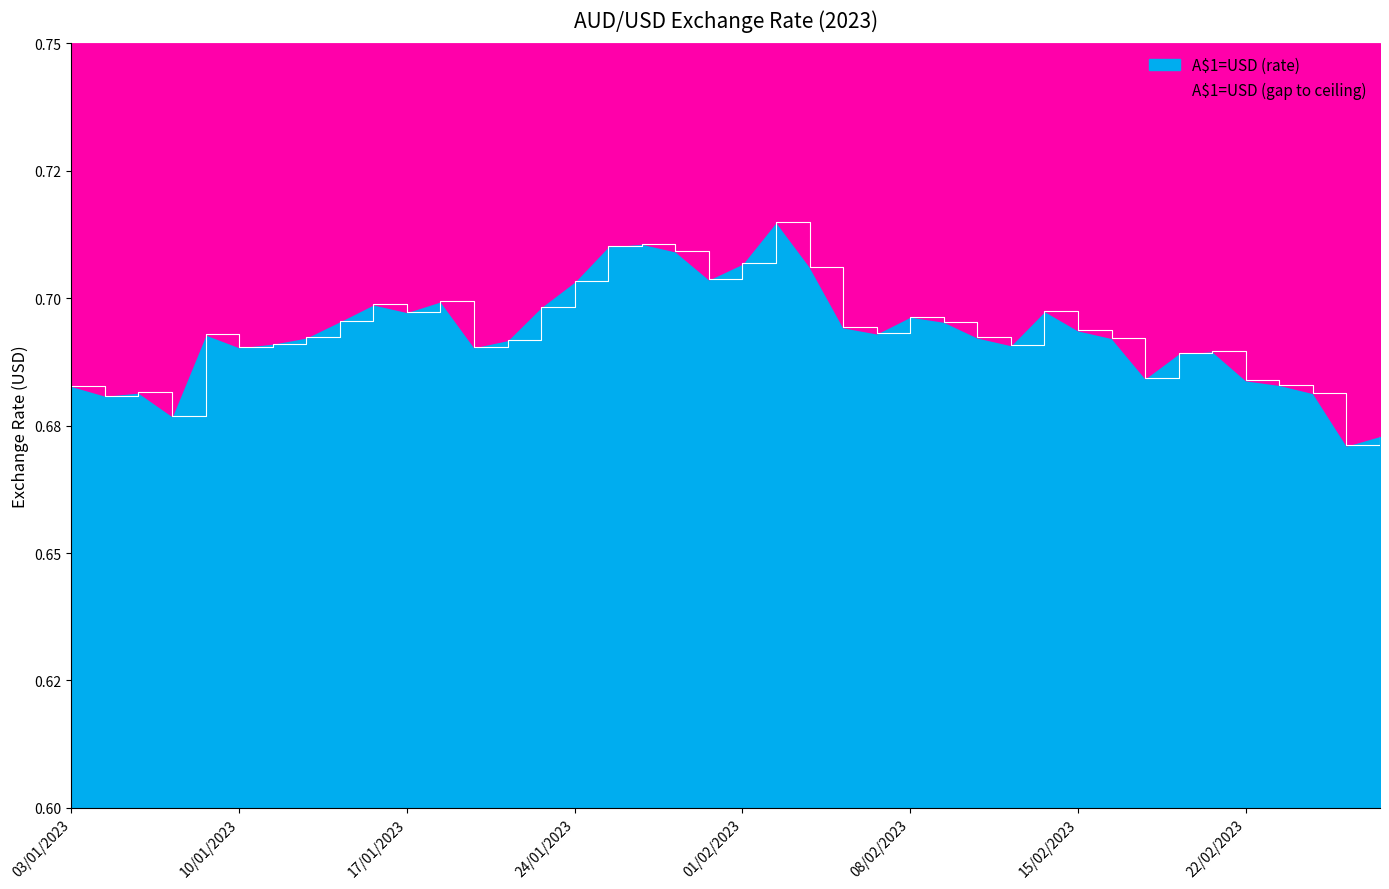

Which has a higher value, 30/01/2023 or 08/02/2023?

30/01/2023